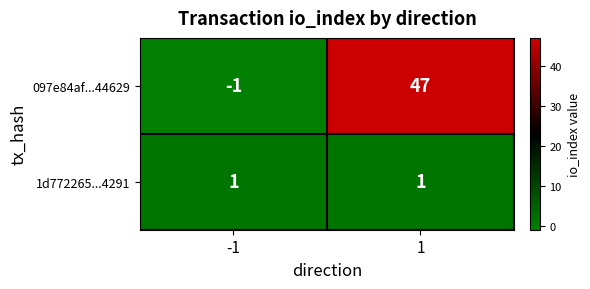

What is the sum of the 097e84af...44629 values at -1 and 1?

46